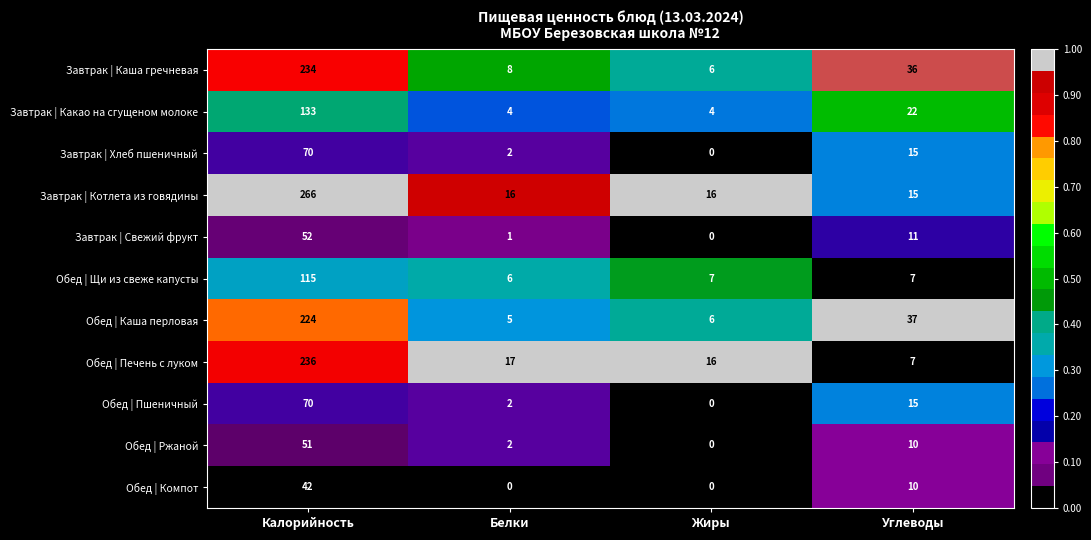

At which label does Обед | Пшеничный first exceed 15?

Калорийность